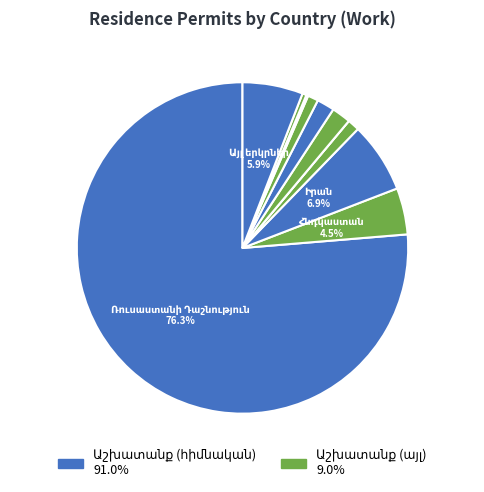

To the nearest percent, what is the difference between the largest and smallest slice percentages?

76%